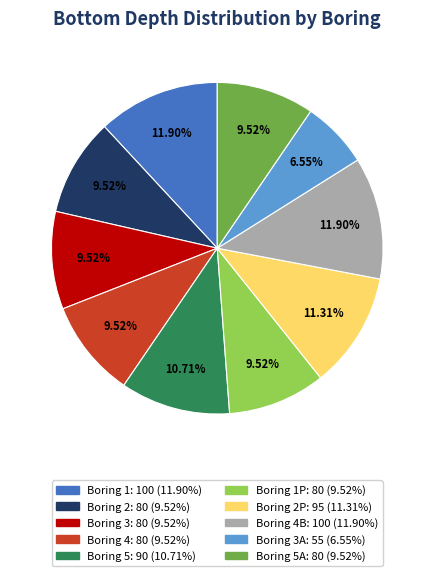

Does any single category account for the majority?

No